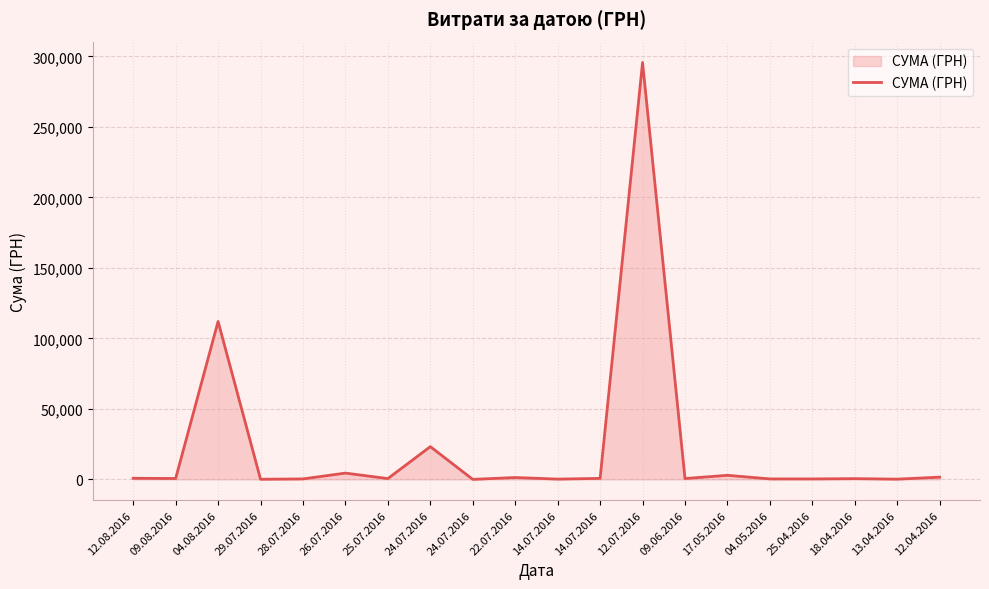

The chart shows a value of 97.8 at 29.07.2016. True or false?

True